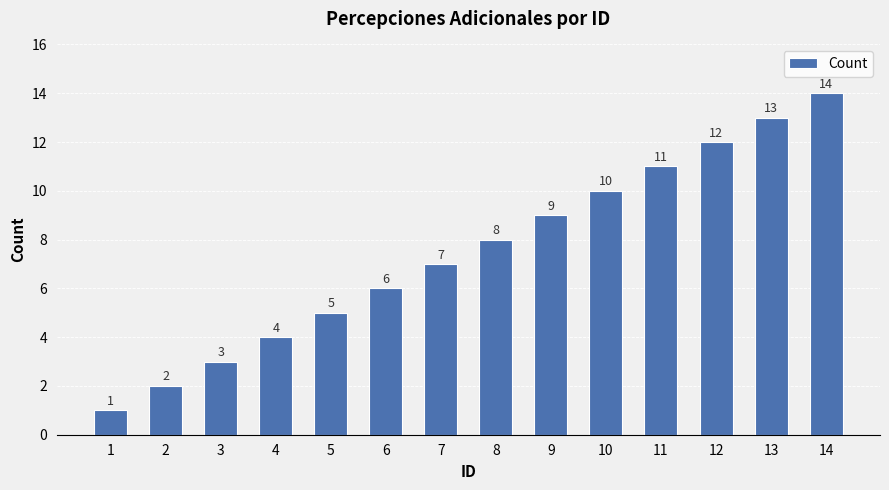

What is the greatest value displayed?

14